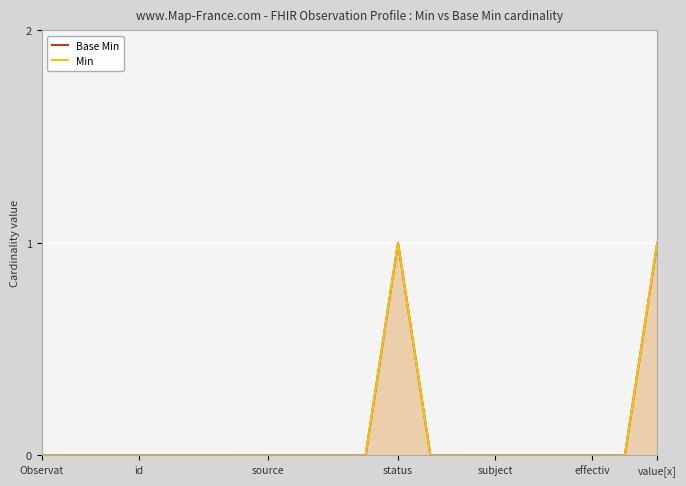

True or false: Min and Base Min intersect in this chart.

False